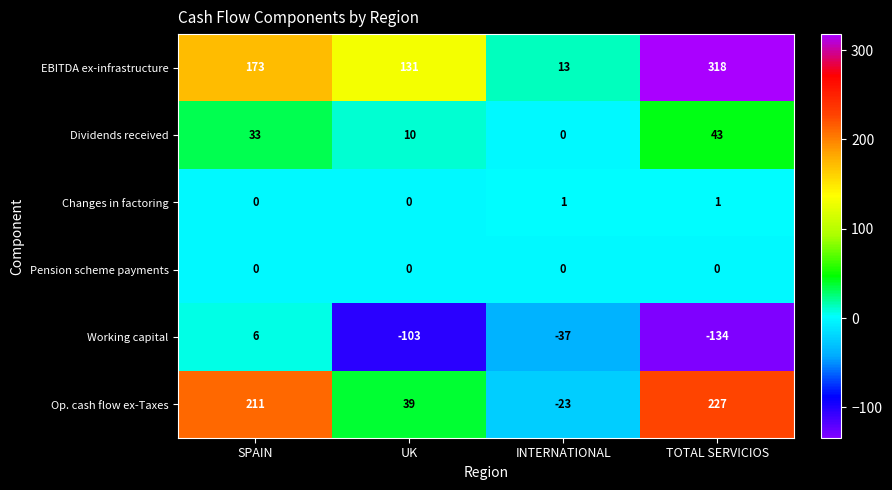

What is the greatest value displayed?

318